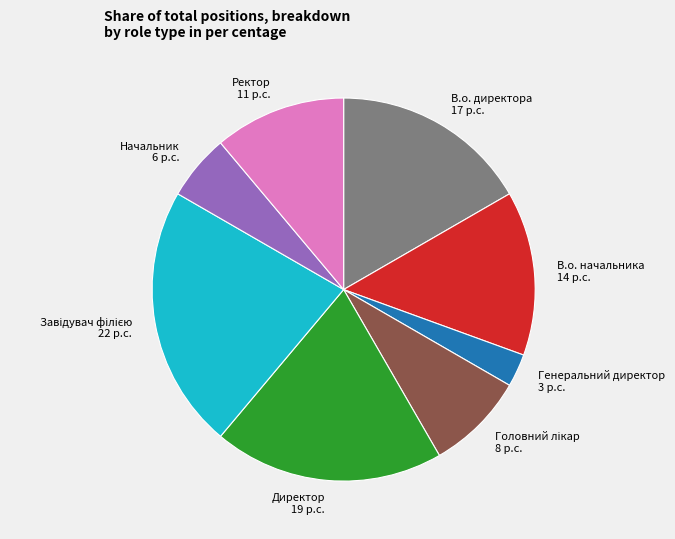

Which slice is the smallest?

Генеральний директор